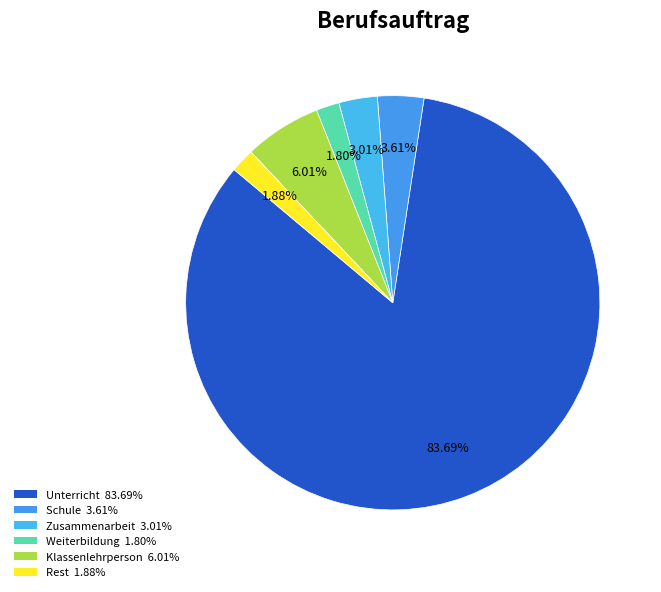

Which slice represents more than half of the pie?

Unterricht